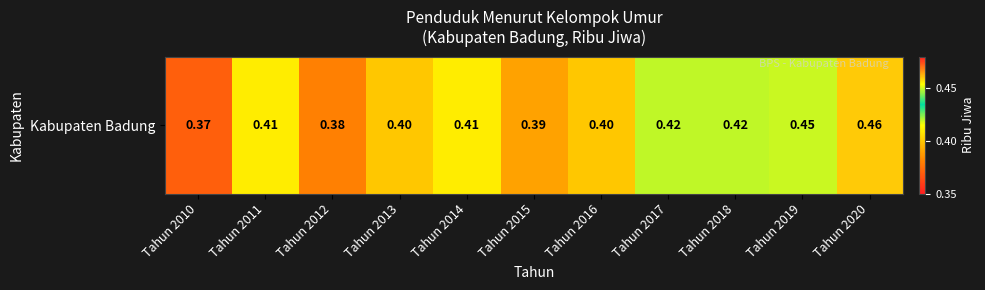

List the labels in order of value, largest first.

Tahun 2020, Tahun 2019, Tahun 2017, Tahun 2018, Tahun 2011, Tahun 2014, Tahun 2013, Tahun 2016, Tahun 2015, Tahun 2012, Tahun 2010